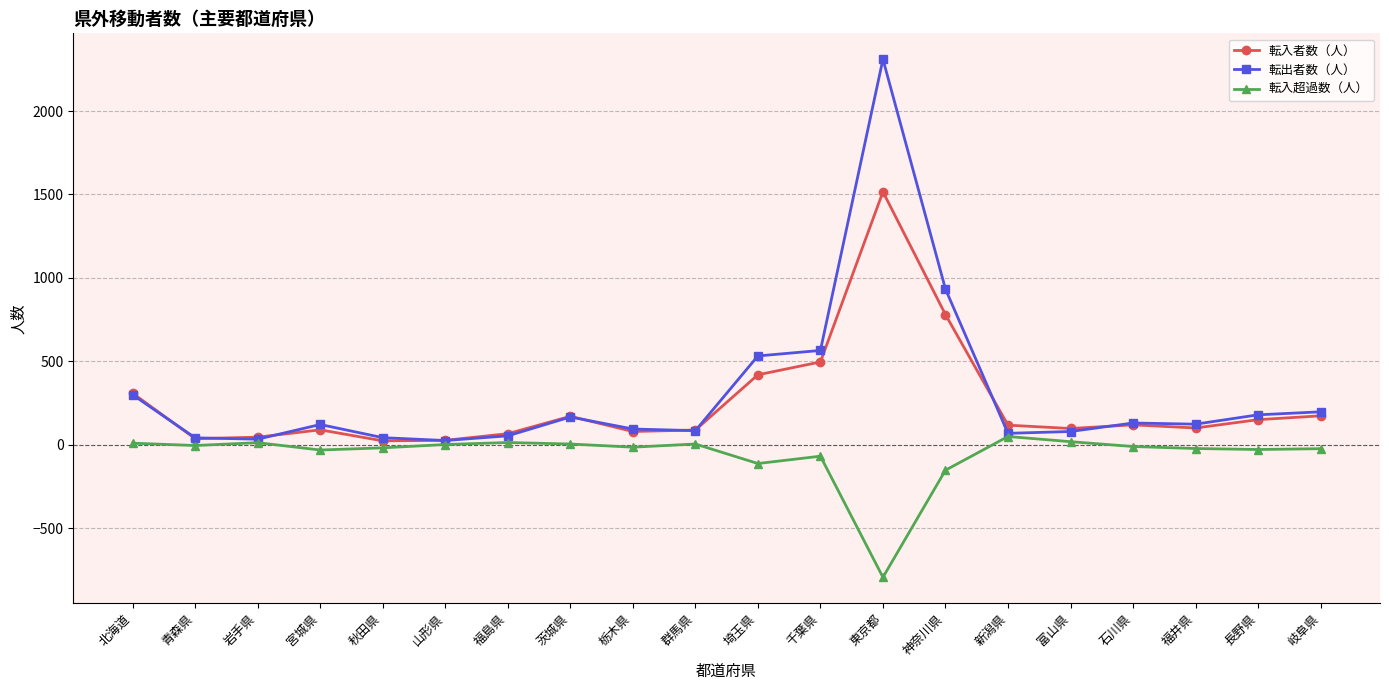

Rank the series by their maximum value, from highest to lowest.

転出者数（人）, 転入者数（人）, 転入超過数（人）